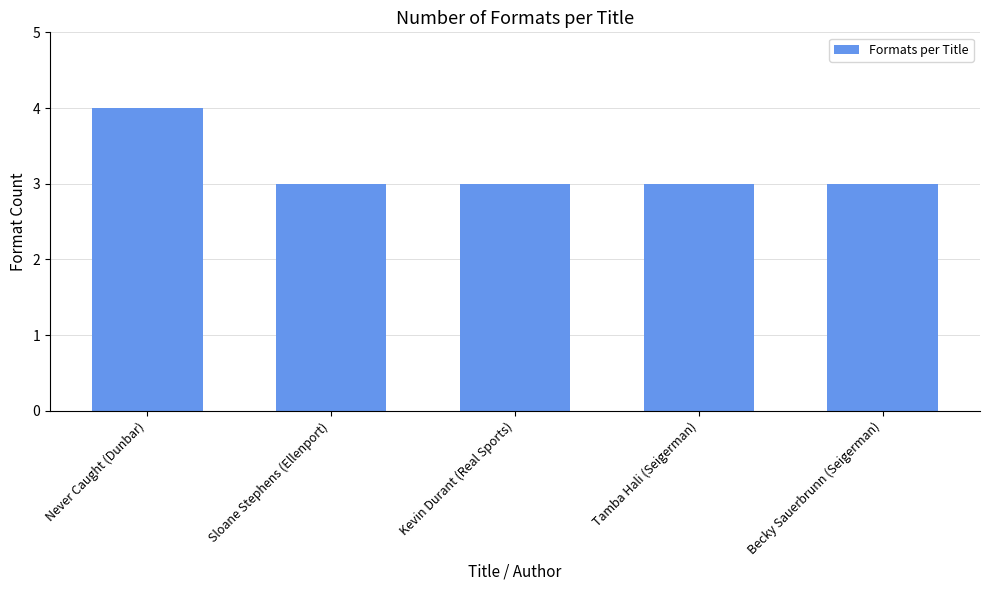

What is the label of the 5th bar from the left?

Becky Sauerbrunn (Seigerman)